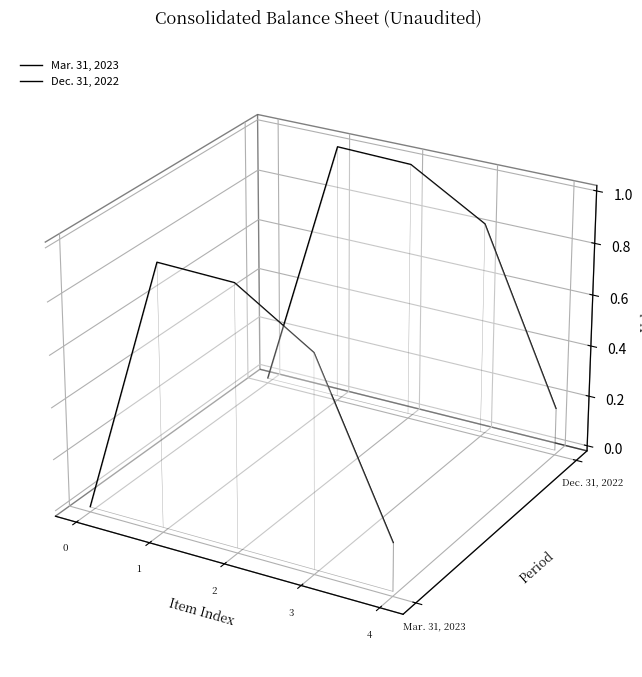

How many interior local peaks does the Dec. 31, 2022 series have?

1